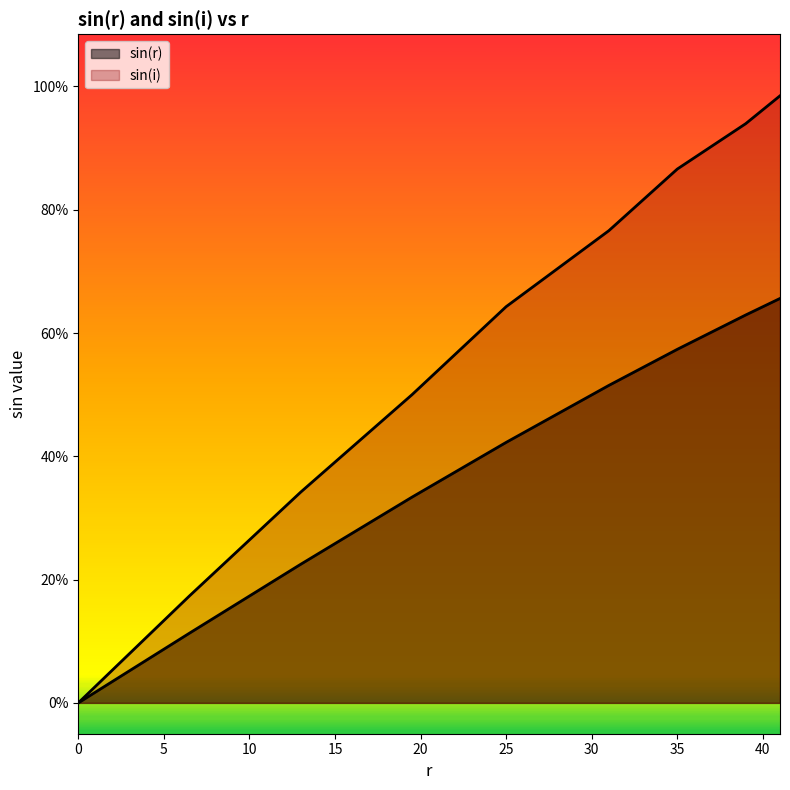

What is the difference between the highest and lowest values at 35?

0.3